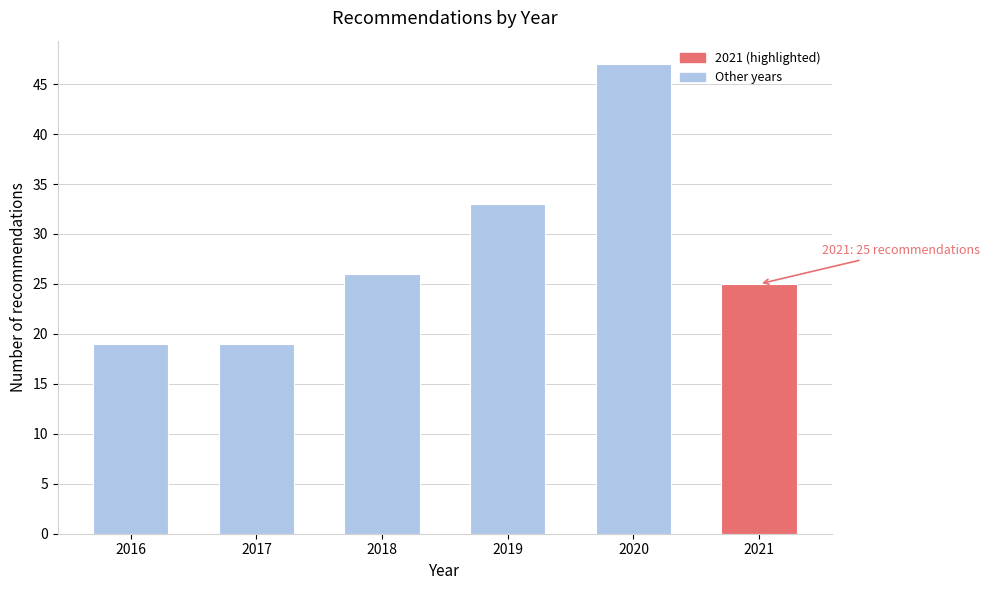

Reading left to right, transcribe all the data shown in this chart.

19	19	26	33	47	25